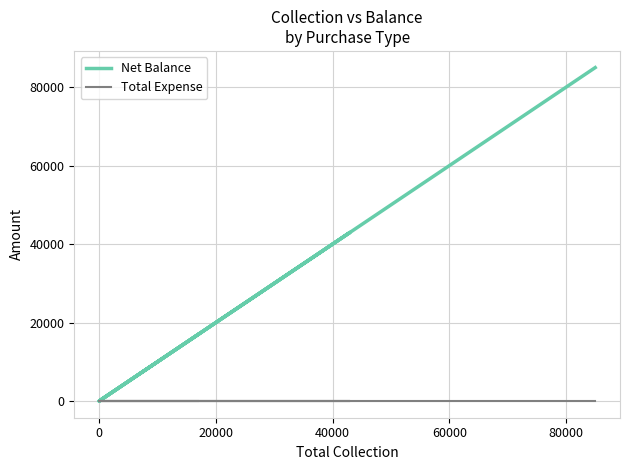

The Total Expense series shows 0 at 0. True or false?

True